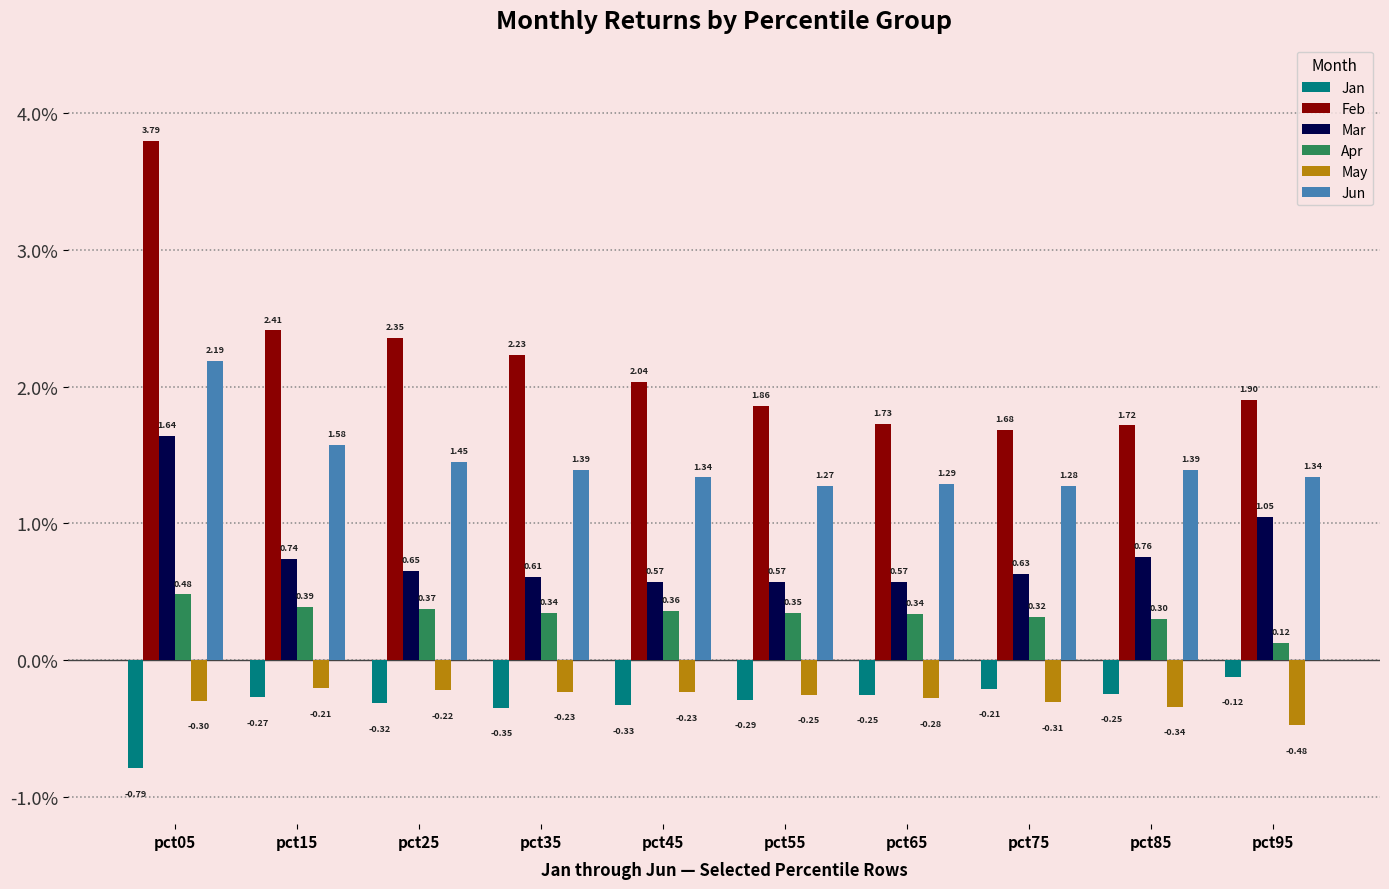

What is the sum of the Jun values at pct25 and pct35?

2.8